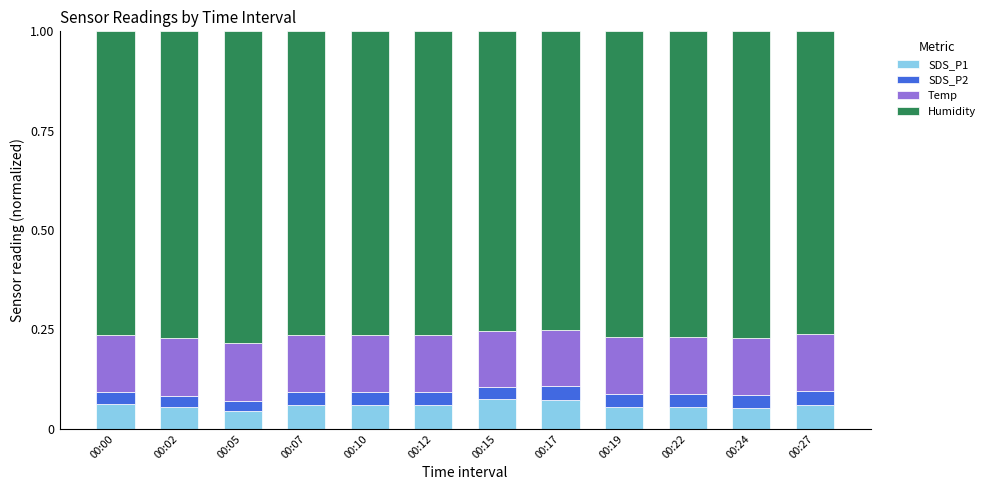

Is it true that SDS_P1 equals 0.0 at 00:00?

False